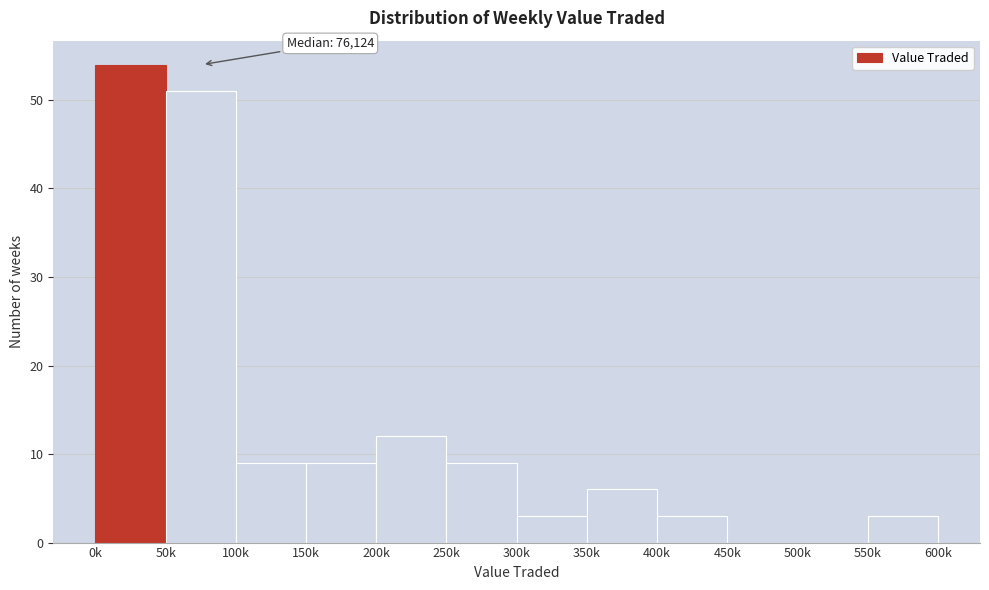

Reading left to right, transcribe all the data shown in this chart.

0k=54	50k=51	100k=9	150k=9	200k=12	250k=9	300k=3	350k=6	400k=3	450k=0	500k=0	550k=3